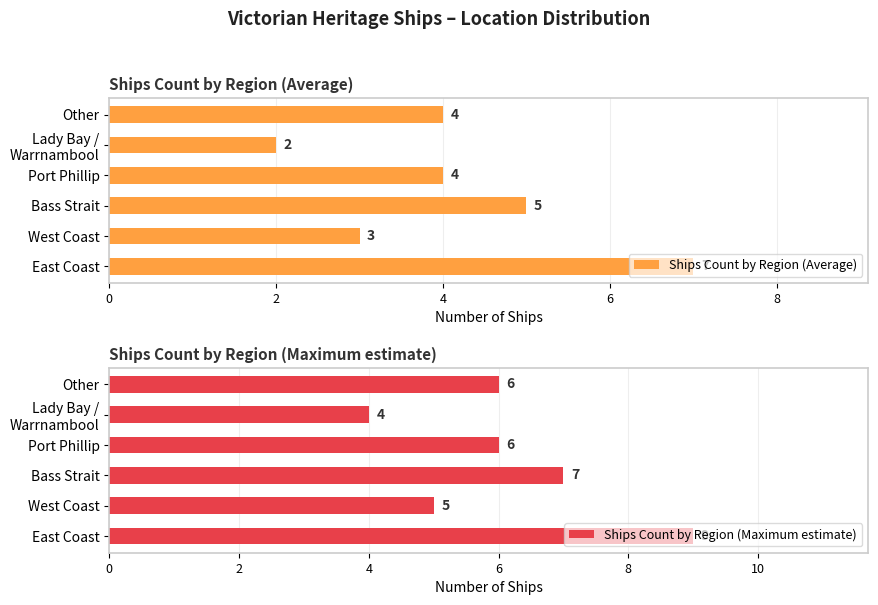

Rank the series by their average value, from lowest to highest.

Ships Count by Region (Average), Ships Count by Region (Maximum estimate)